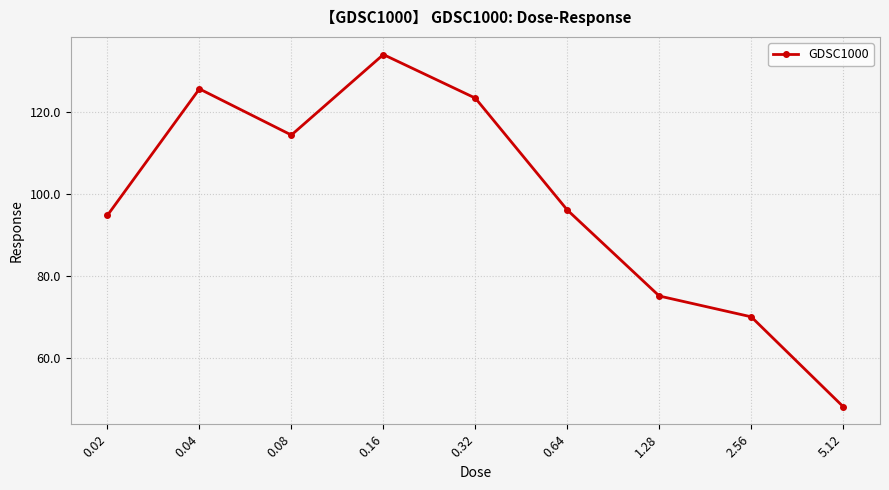

List the labels in order of value, smallest first.

5.12, 2.56, 1.28, 0.02, 0.64, 0.08, 0.32, 0.04, 0.16